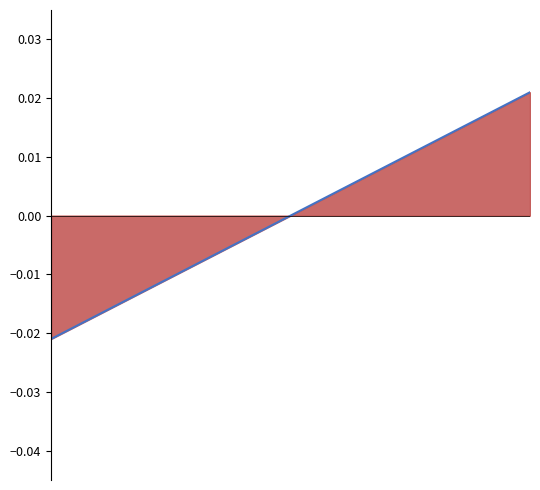

At which label is the value closest to 0?

7